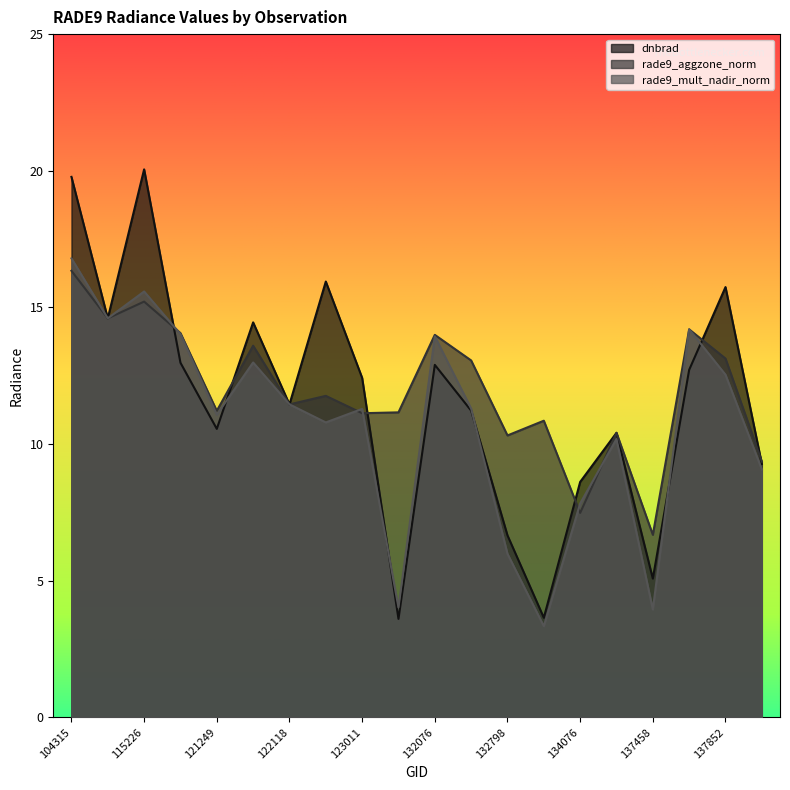

Which series has the widest spread of values?

dnbrad